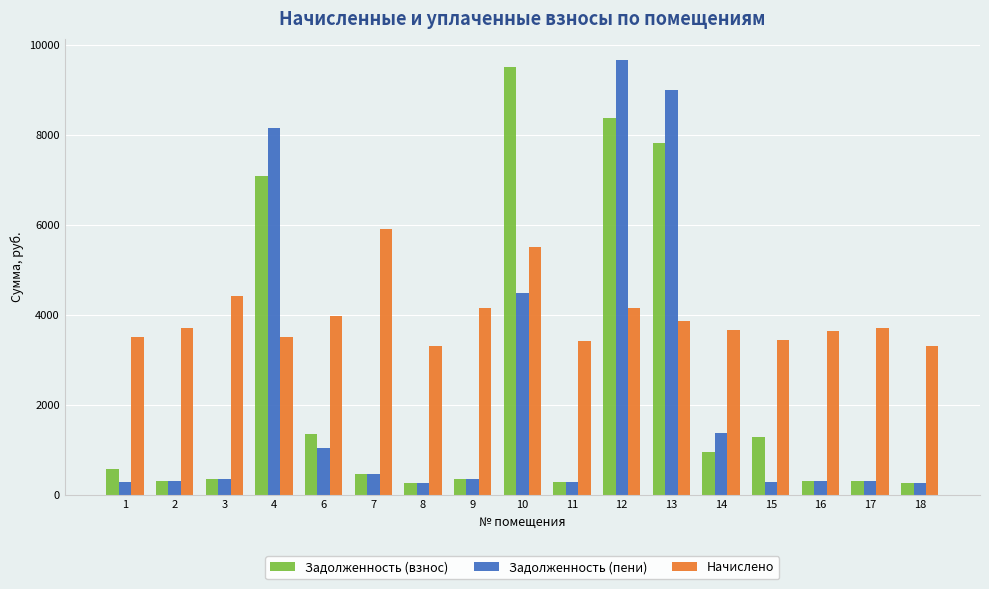

Between 6 and 13, which series saw the biggest shift?

Задолженность (пени)